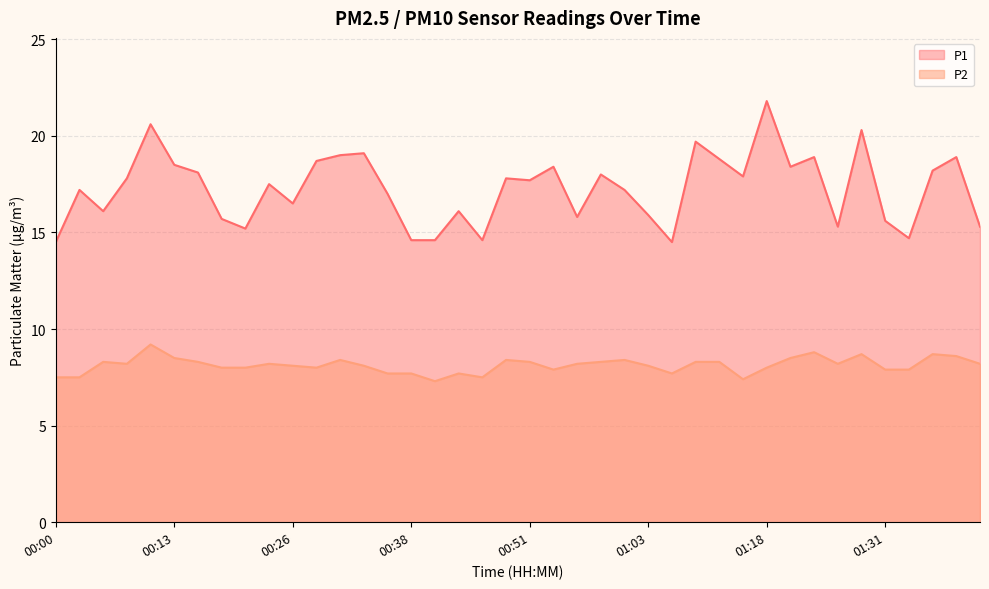

List the series in order of their peak value, lowest first.

P2, P1